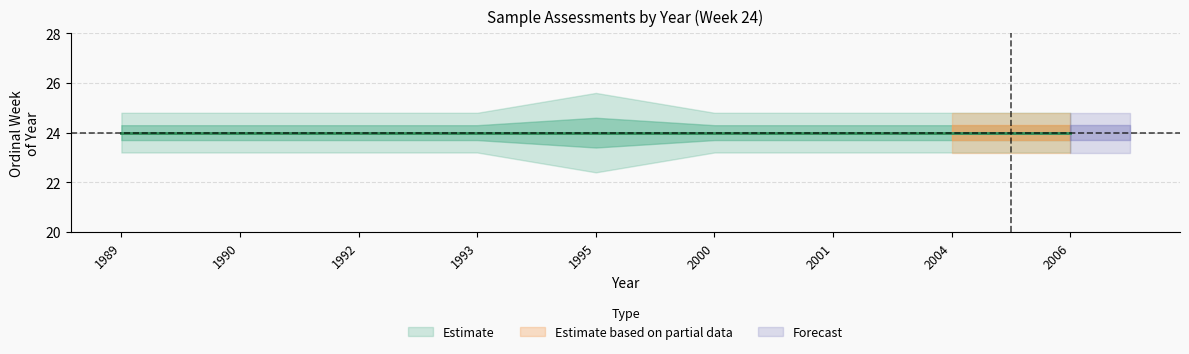

What is the value of the 4th point from the left?

1993